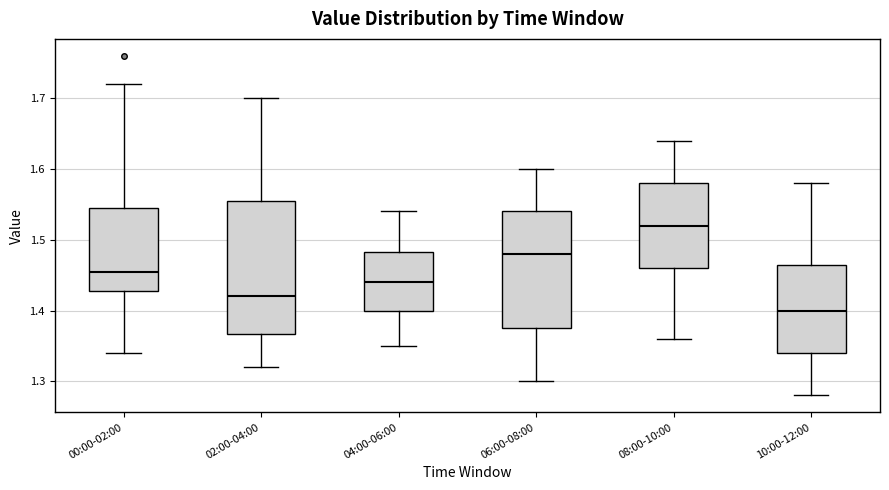

Where does the lower whisker of the box for 02:00-04:00 end on the y-axis? The values are not printed on the chart, so give them approximately, as read against the axis.

1.32